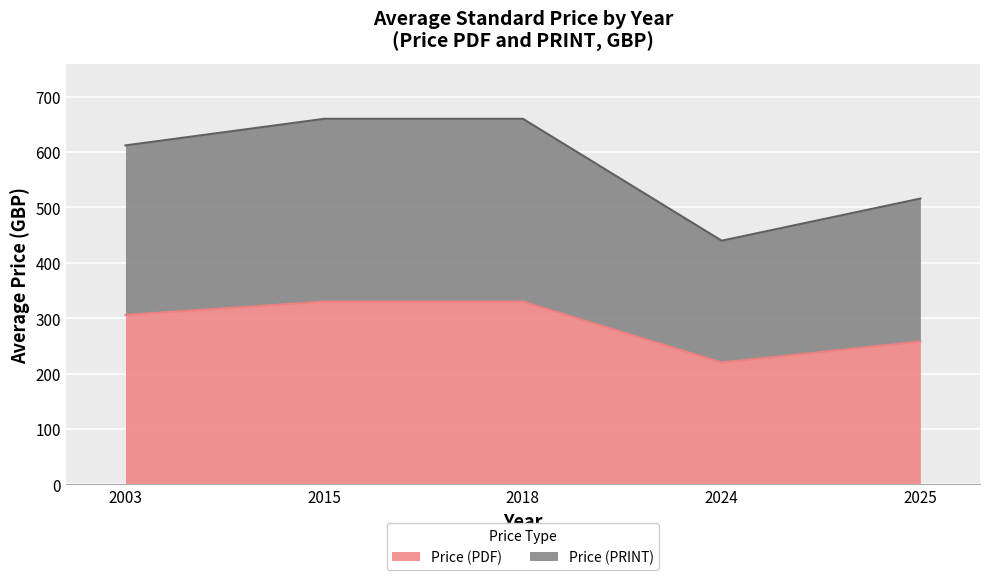

Which series has the largest range (max minus min)?

Price (PRINT)